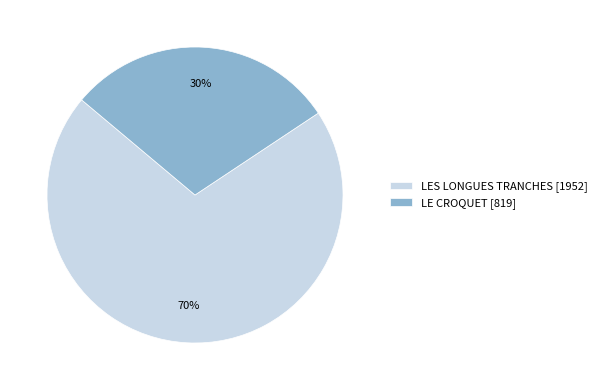

What percentage is the LES LONGUES TRANCHES slice, to the nearest percent?

70%